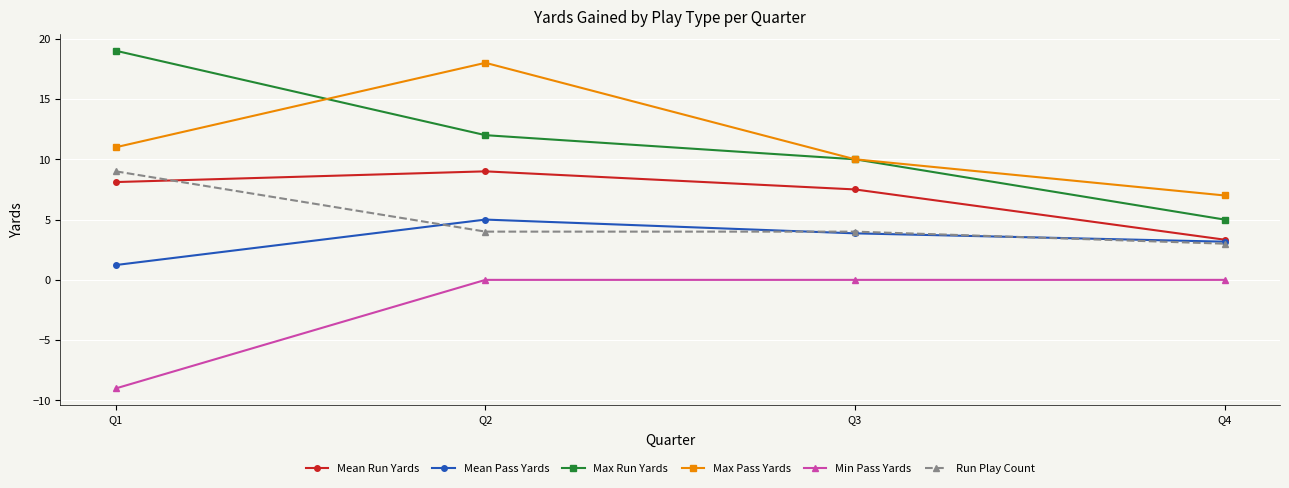

What is the difference between the Max Pass Yards values at Q4 and Q2?

11.0